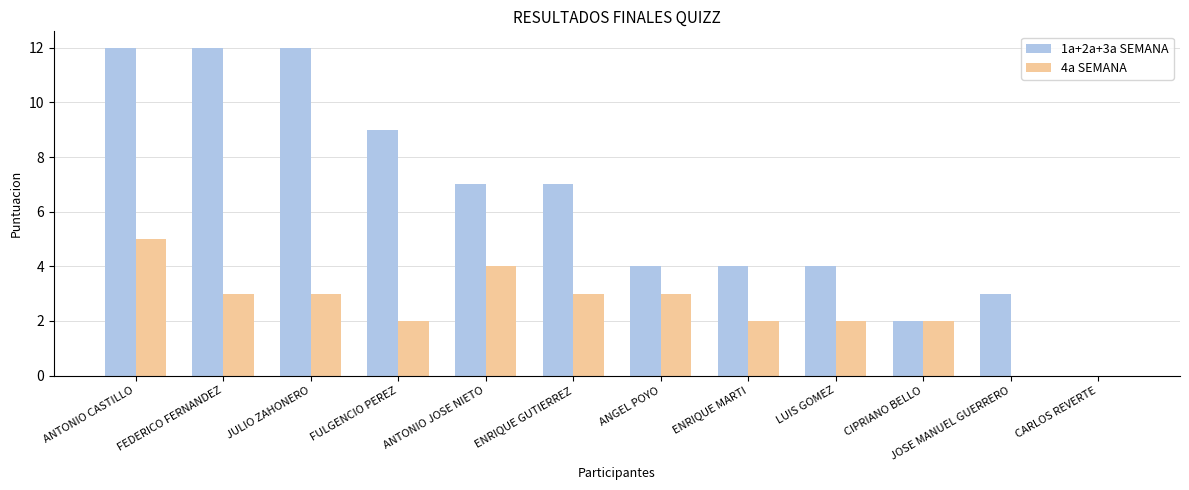

The 4a SEMANA series shows 2 at FULGENCIO PEREZ. True or false?

True